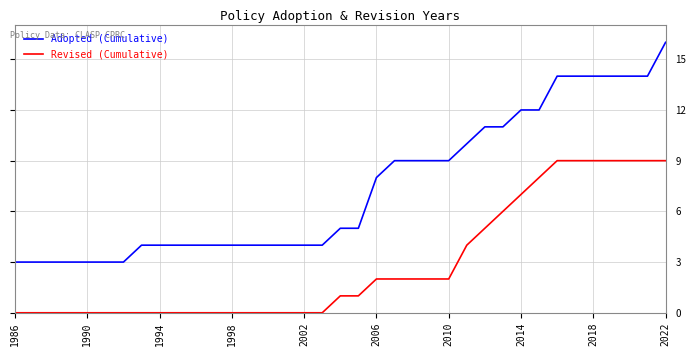

Which series has the widest spread of values?

Adopted (Cumulative)